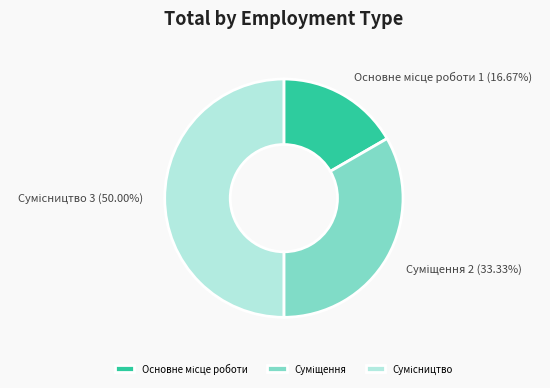

Is Сумісництво the majority of the pie?

No